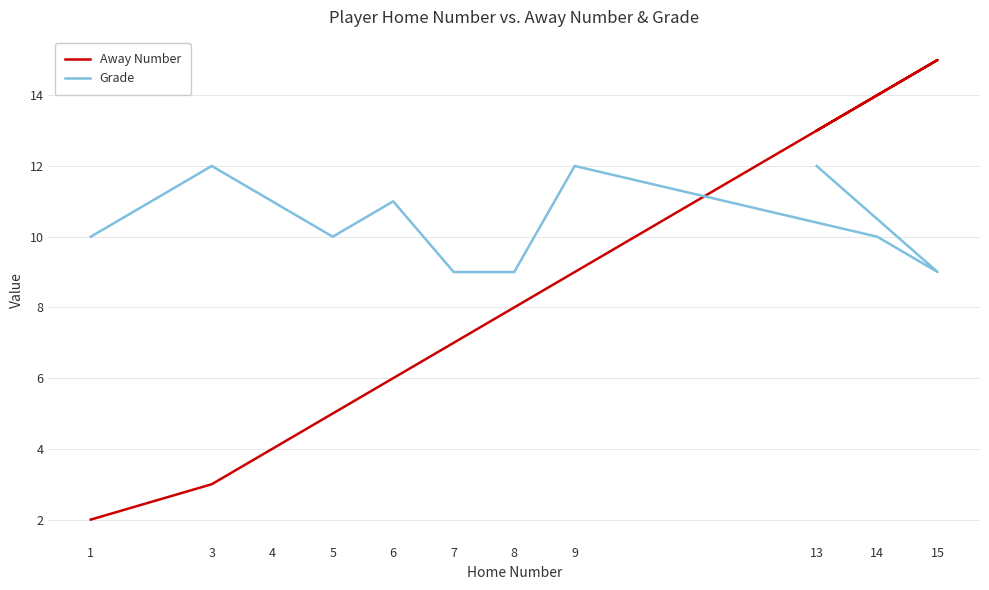

Which series has the largest total across all categories?

Grade